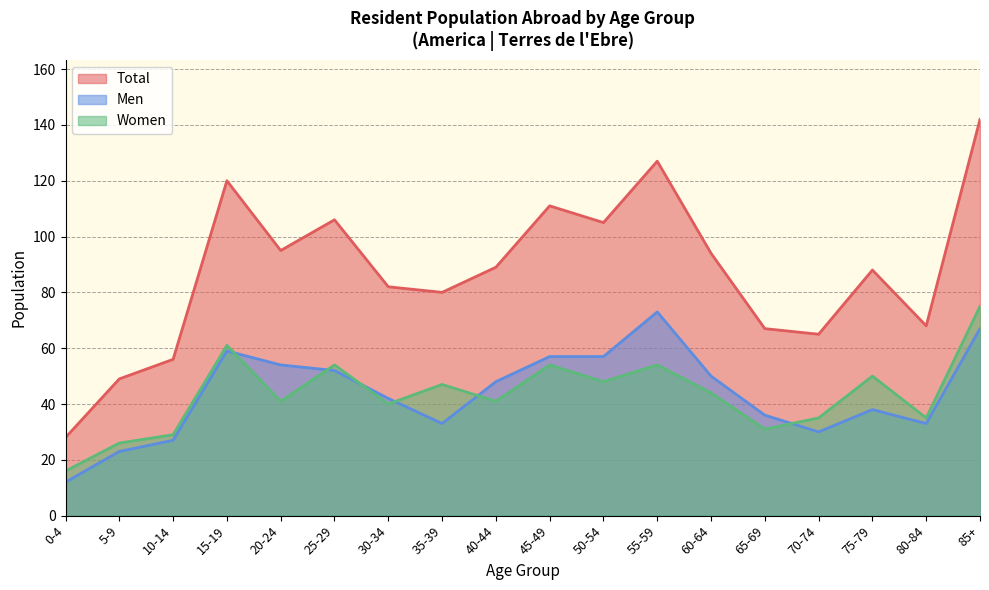

Reading right to left, extract all data points from this chart.

Men: 85+=67	80-84=33	75-79=38	70-74=30	65-69=36	60-64=50	55-59=73	50-54=57	45-49=57	40-44=48	35-39=33	30-34=42	25-29=52	20-24=54	15-19=59	10-14=27	5-9=23	0-4=12
Women: 85+=75	80-84=35	75-79=50	70-74=35	65-69=31	60-64=44	55-59=54	50-54=48	45-49=54	40-44=41	35-39=47	30-34=40	25-29=54	20-24=41	15-19=61	10-14=29	5-9=26	0-4=16
Total: 85+=142	80-84=68	75-79=88	70-74=65	65-69=67	60-64=94	55-59=127	50-54=105	45-49=111	40-44=89	35-39=80	30-34=82	25-29=106	20-24=95	15-19=120	10-14=56	5-9=49	0-4=28